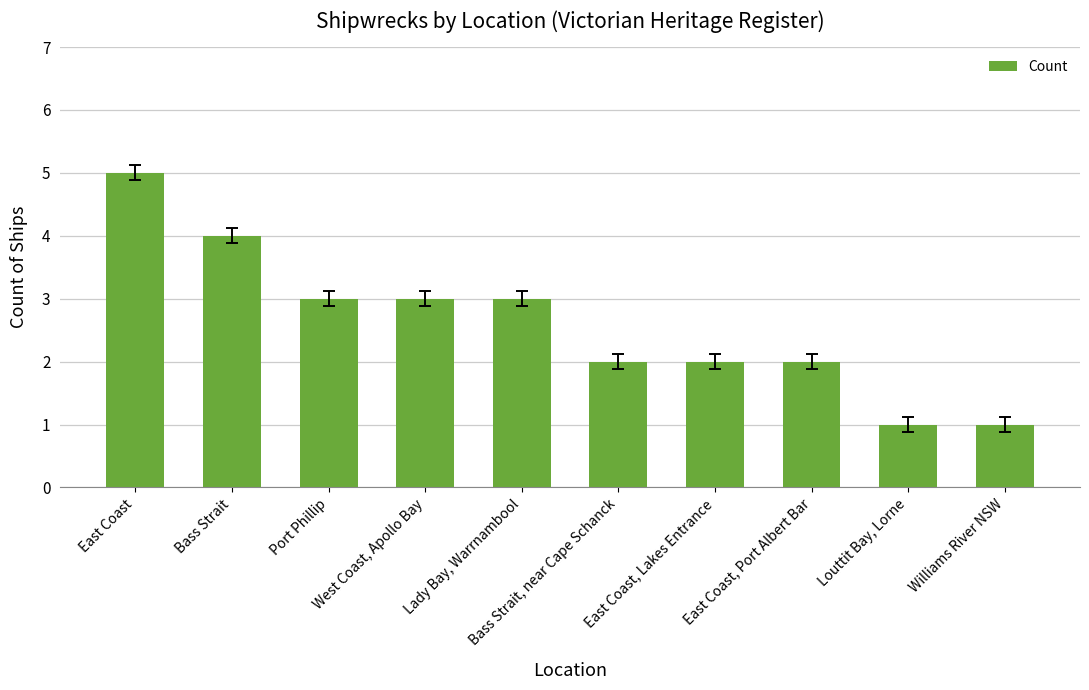

Reading left to right, what are all the values shown in this chart?

East Coast=5	Bass Strait=4	Port Phillip=3	West Coast, Apollo Bay=3	Lady Bay, Warrnambool=3	Bass Strait, near Cape Schanck=2	East Coast, Lakes Entrance=2	East Coast, Port Albert Bar=2	Louttit Bay, Lorne=1	Williams River NSW=1